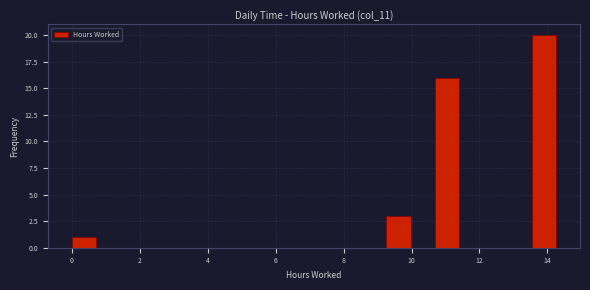

Read against the x-axis, roughly where is the centre of the tallest bar?

13.8